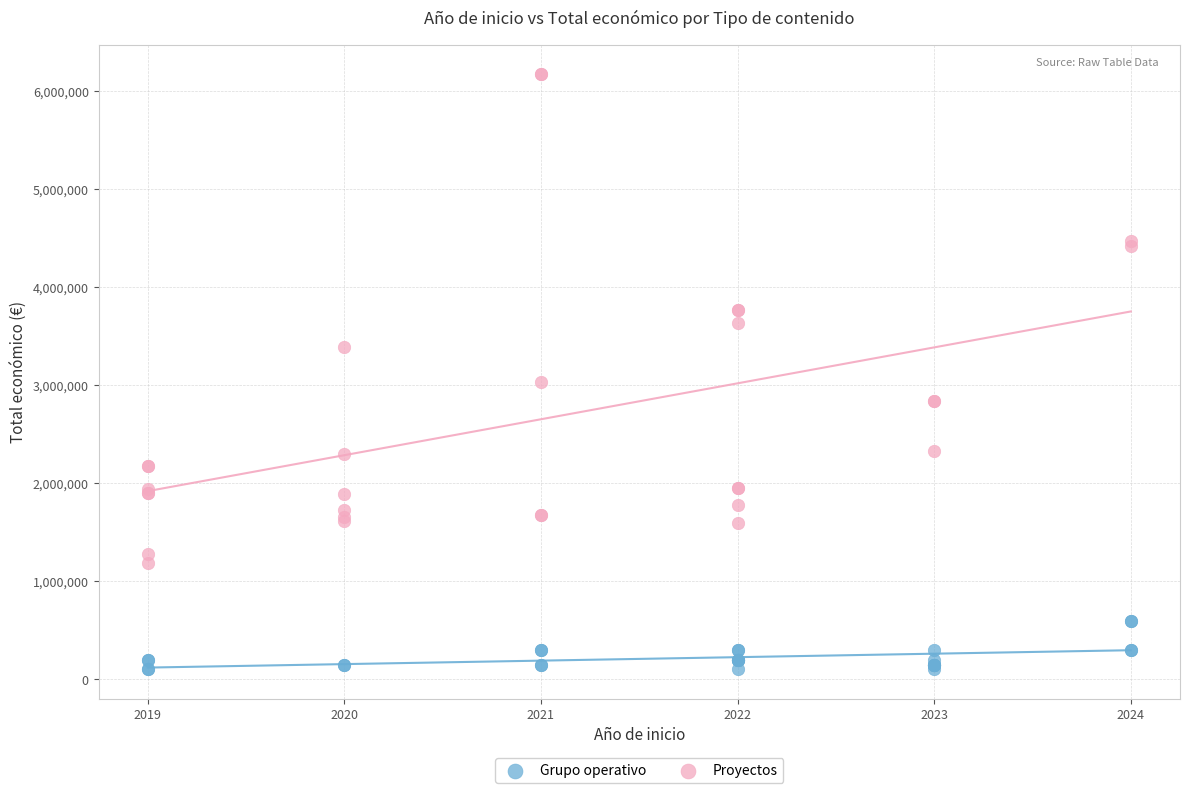

Which series has the widest spread of Y values?

Proyectos